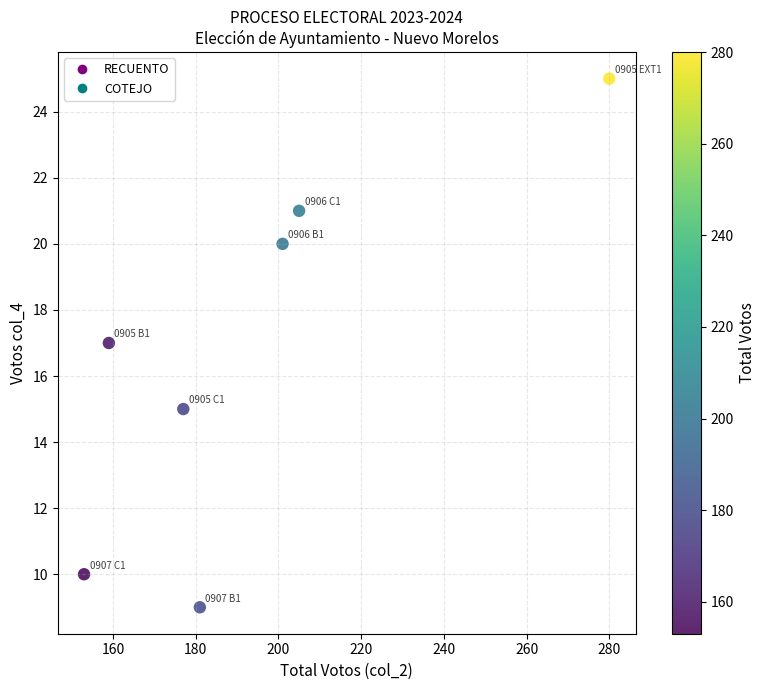

What is the range of X values (max minus min)?

127